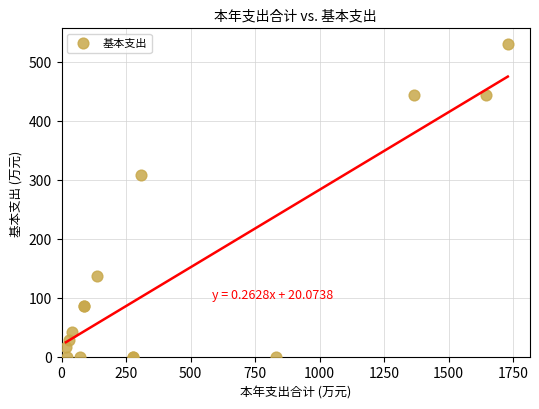

What Y value in the scatter plot is closest to 264?

307.5